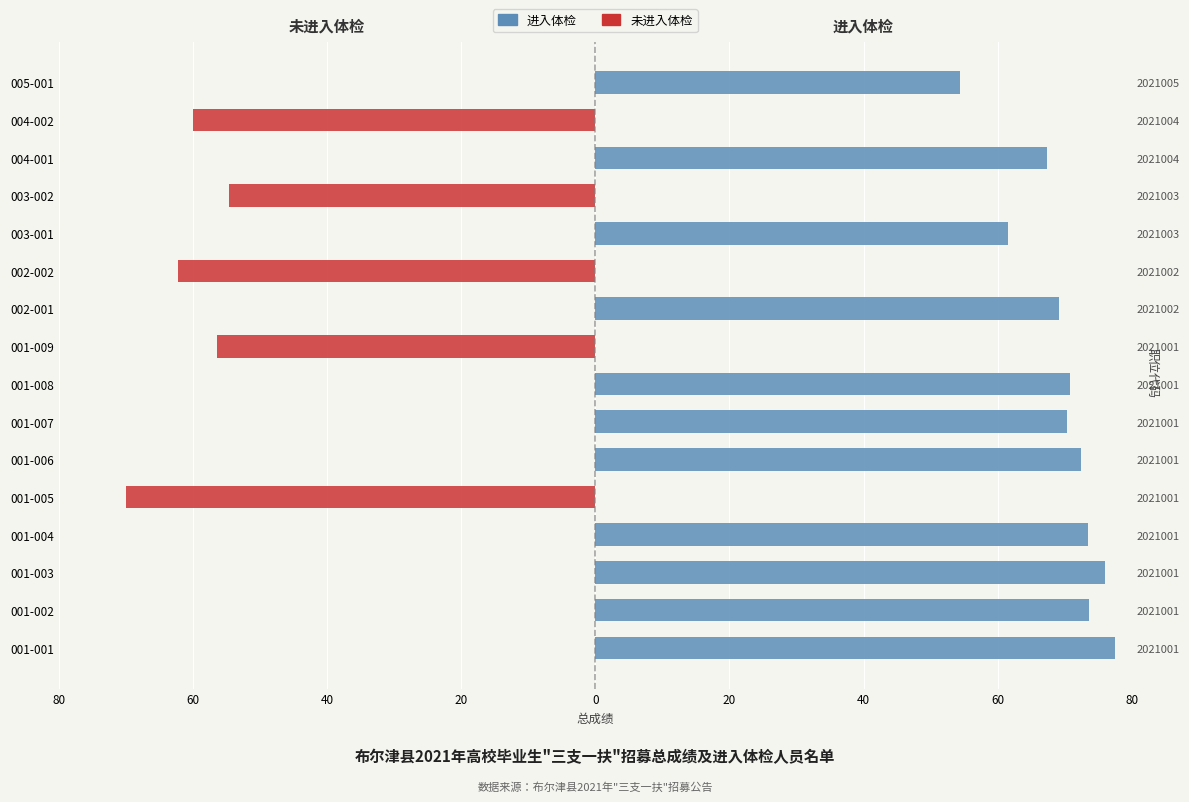

Reading left to right, transcribe all the data shown in this chart.

未进入体检: 0.0	0.0	0.0	0.0	-69.9	0.0	0.0	0.0	-56.3	0.0	-62.2	0.0	-54.6	0.0	-59.9	0.0
进入体检: 77.4	73.5	76.0	73.5	0.0	72.4	70.4	70.8	0.0	69.2	0.0	61.6	0.0	67.4	0.0	54.4